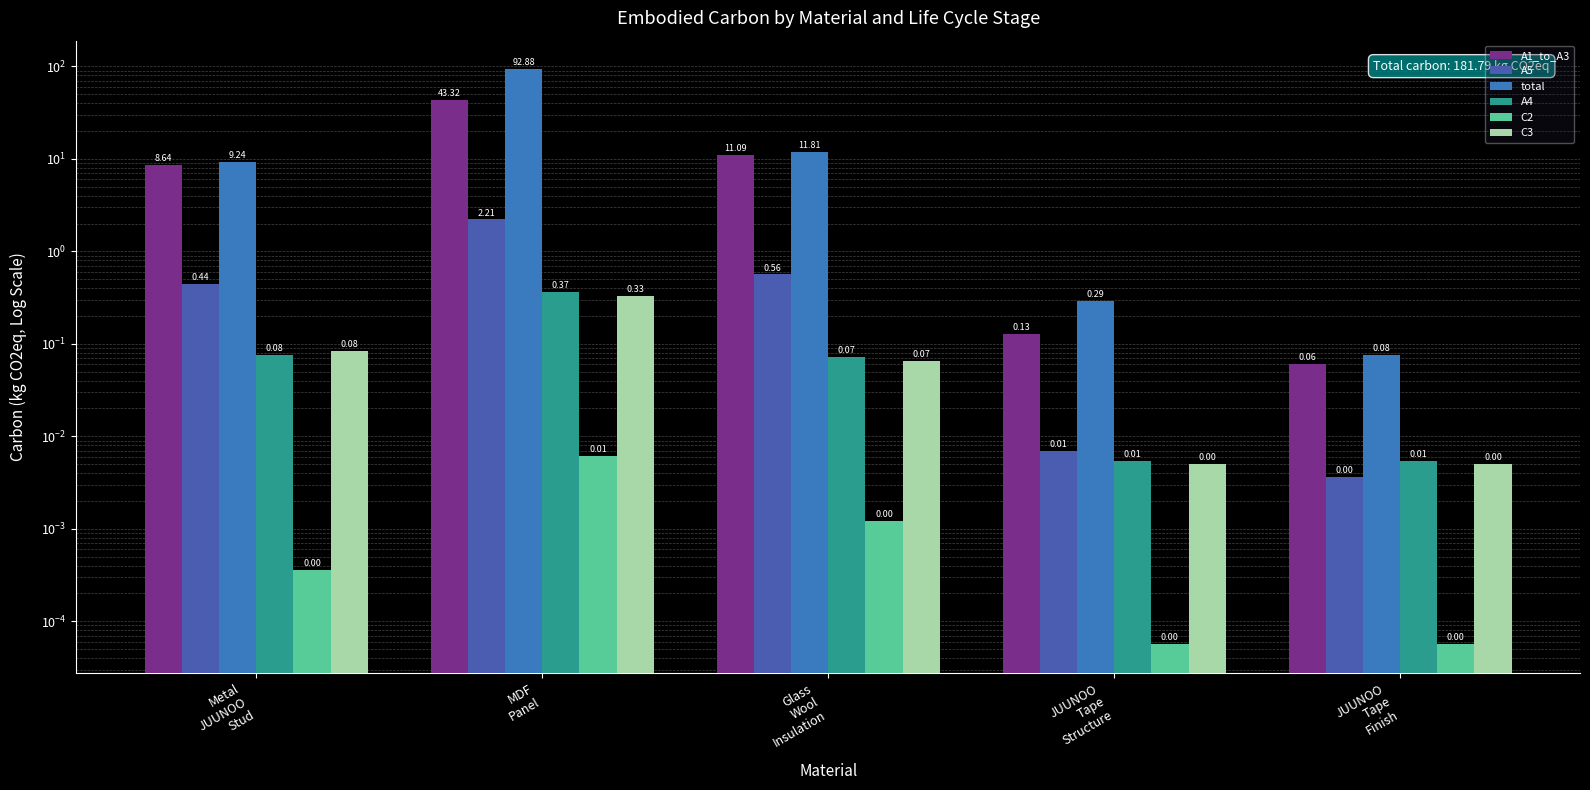

At how many categories does at least one series exceed 45?

1